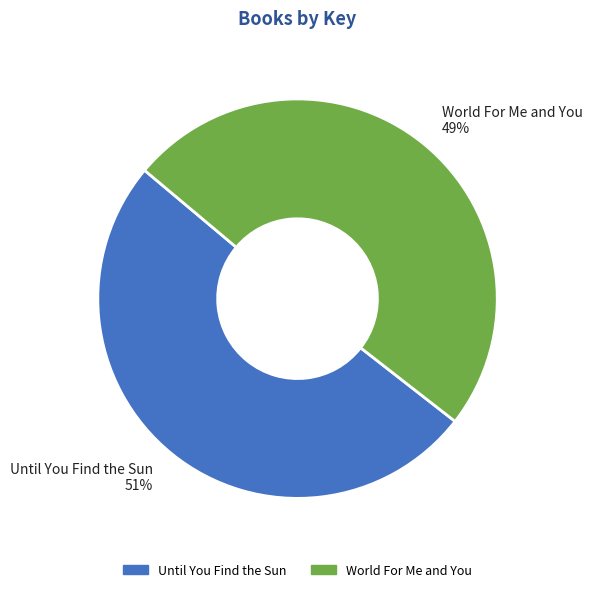

To the nearest percent, what is the average slice percentage?

50%